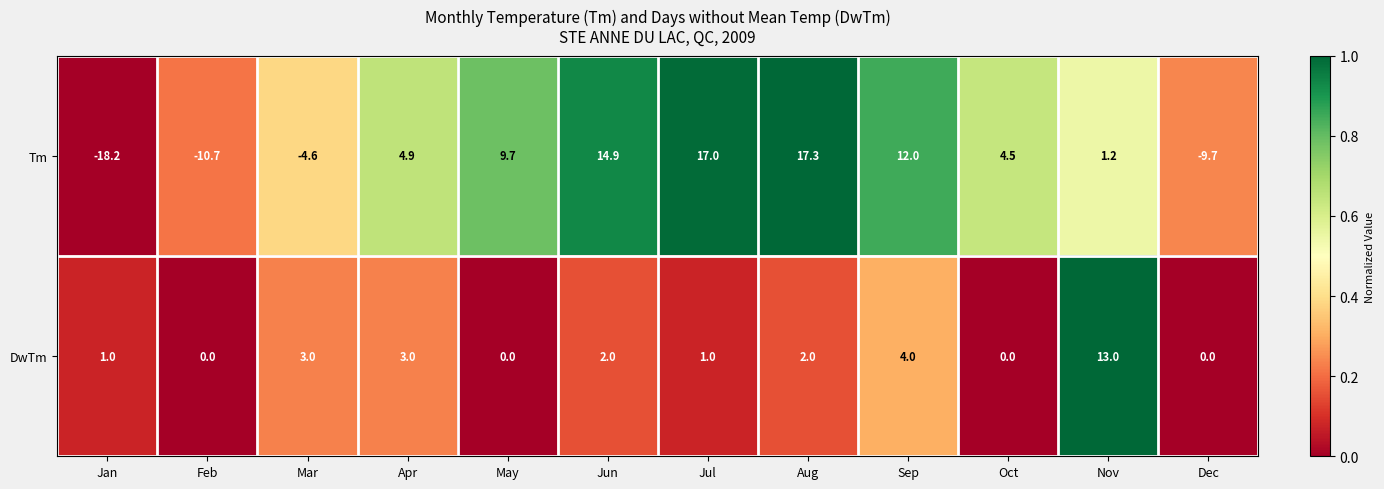

Rank the series at Jul from lowest to highest value.

DwTm, Tm